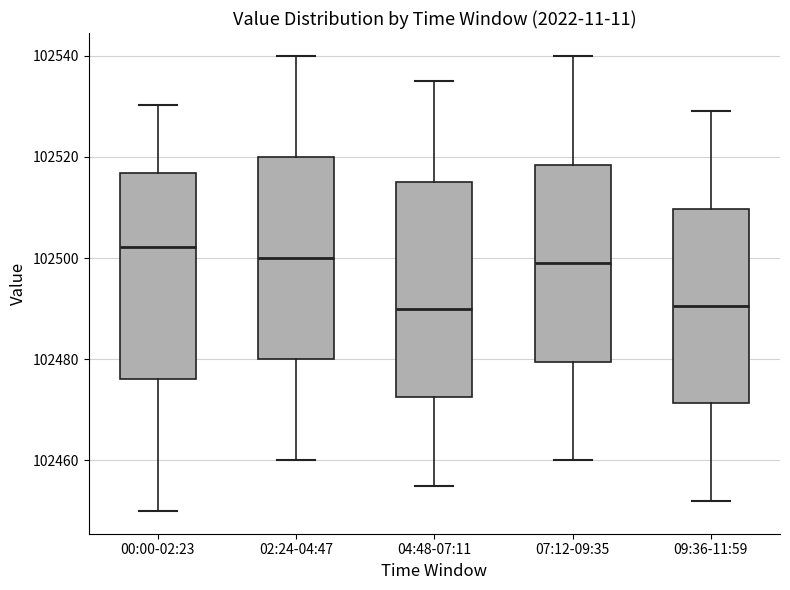

Reading left to right, read every box against the y-axis: the position of its median line, the range the box covers, and the ends of its whiskers. The values are not printed on the chart, so give them approximately, as read against the axis.

00:00-02:23: median 102502, box 102476 to 102516, whiskers 102450 to 102530
02:24-04:47: median 102500, box 102480 to 102520, whiskers 102460 to 102540
04:48-07:11: median 102490, box 102472 to 102516, whiskers 102456 to 102536
07:12-09:35: median 102500, box 102480 to 102518, whiskers 102460 to 102540
09:36-11:59: median 102490, box 102472 to 102510, whiskers 102452 to 102530